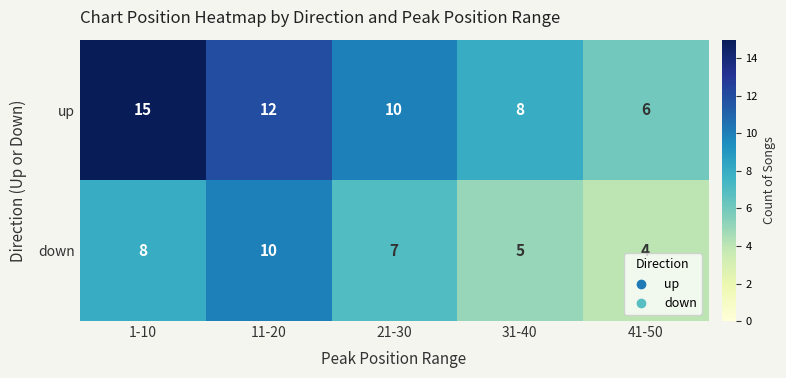

What value does the up series have at 21-30?

10